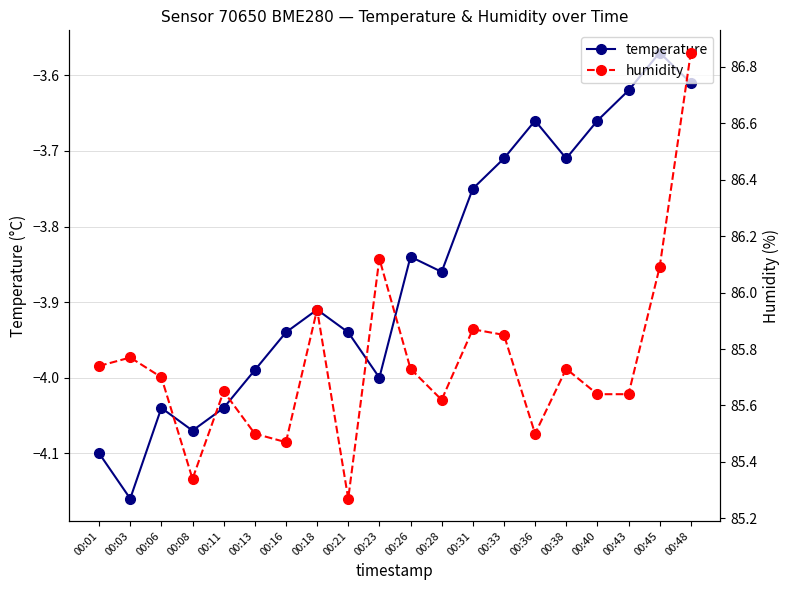

At which category is the sum across all series the highest?

00:48